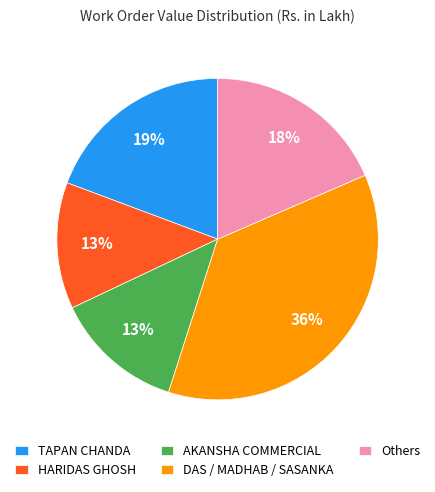

The TAPAN CHANDA slice represents 28% of the pie. True or false?

False